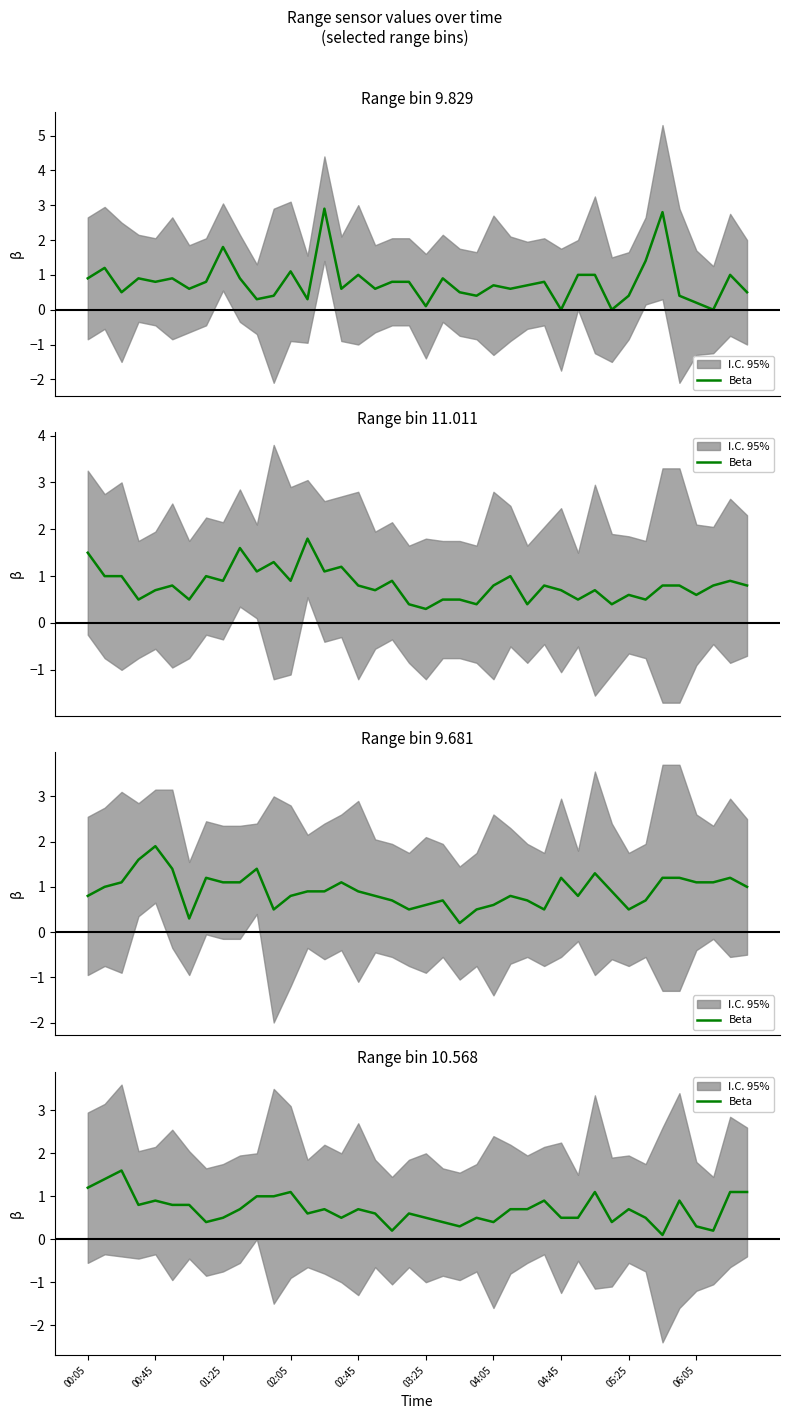

The value at 00:05 is 1.2. True or false?

True